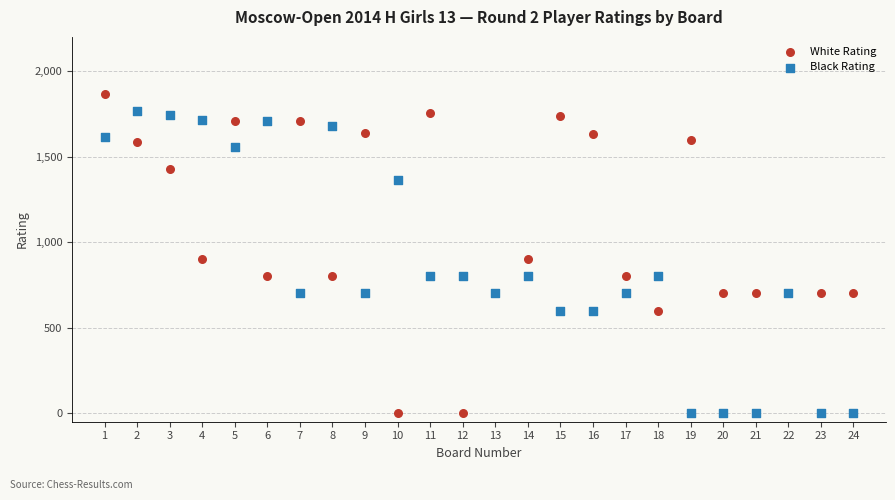

What is the X range (max minus min) for the scatter plot?

23